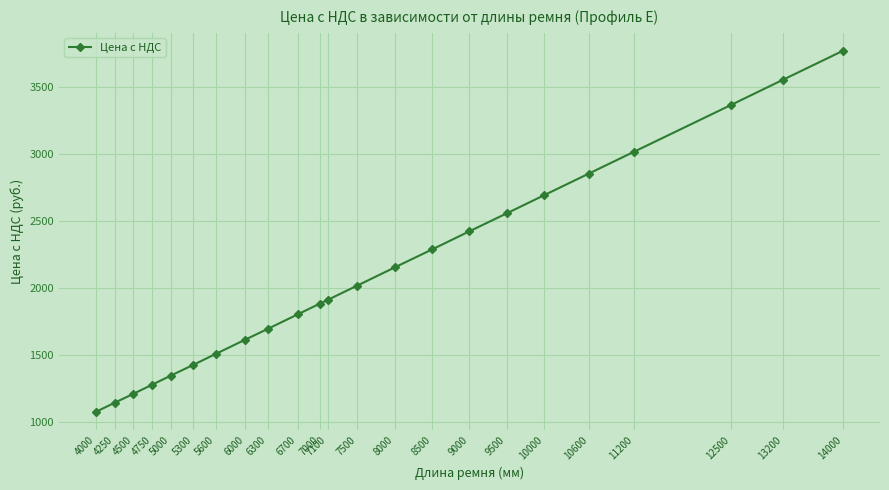

Is it true that the value at 13200 is 3552.9?

True